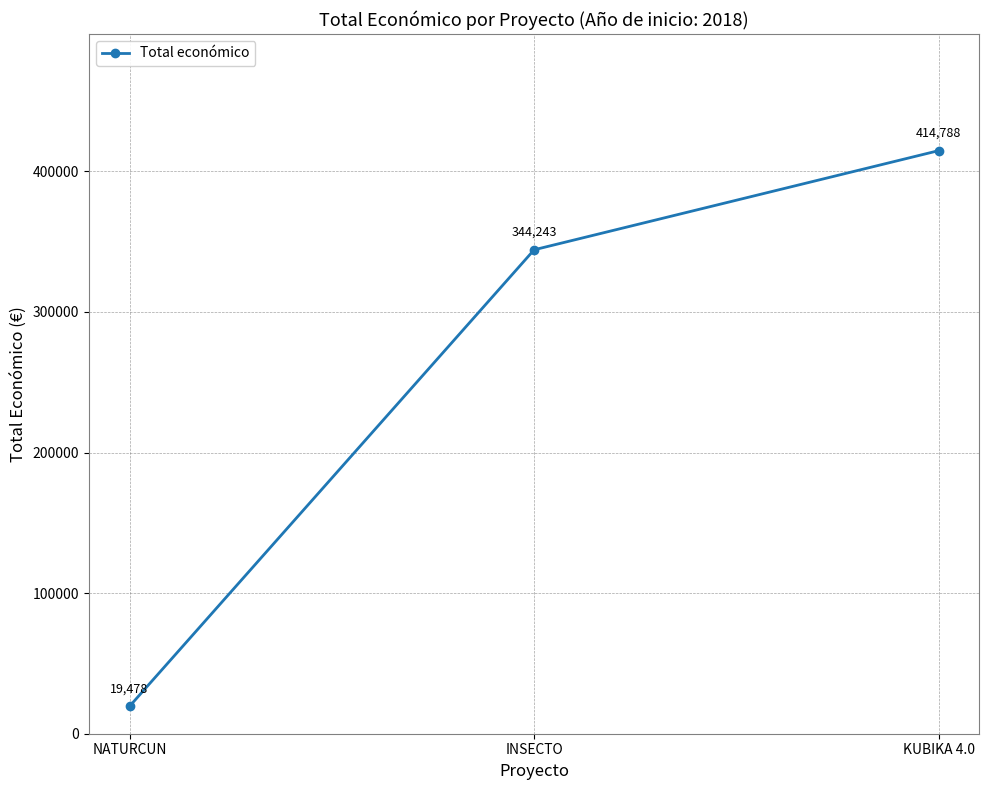

What is the sum of the values at NATURCUN and KUBIKA 4.0?

434266